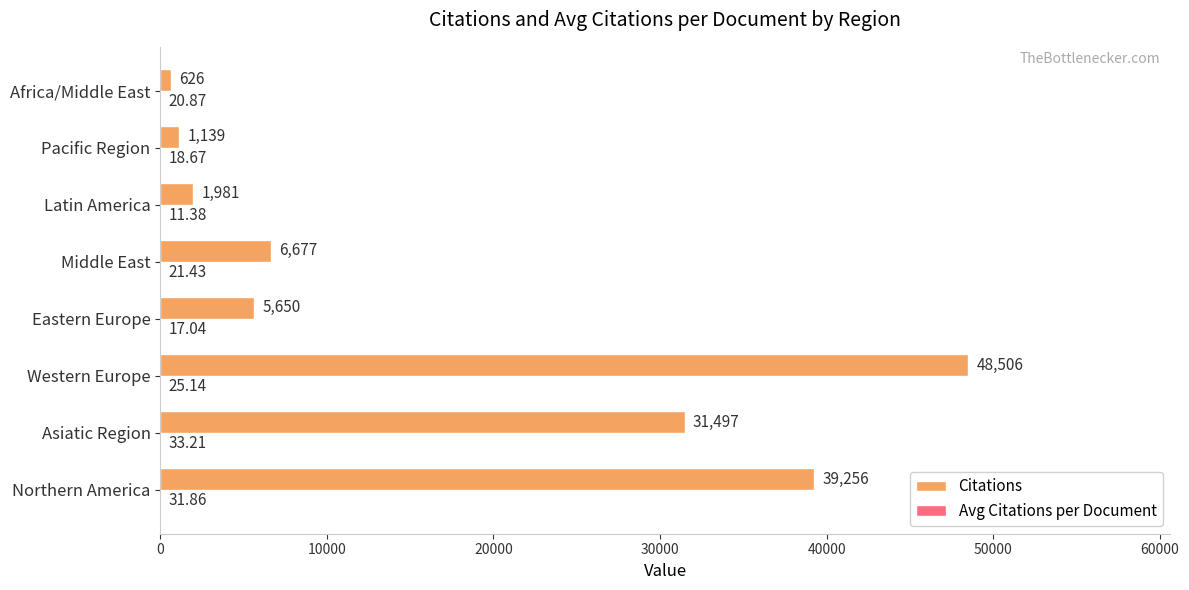

Which category has the highest value across all series?

Western Europe